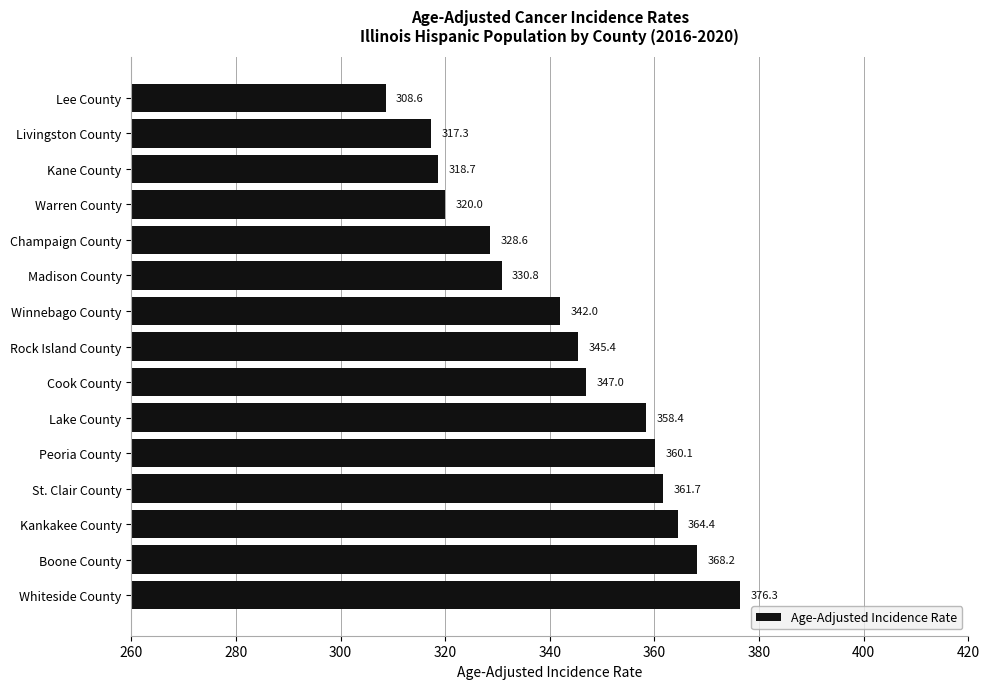

Reading bottom to top, list all the values displayed in this chart.

Whiteside County=376.3	Boone County=368.2	Kankakee County=364.4	St. Clair County=361.7	Peoria County=360.1	Lake County=358.4	Cook County=347.0	Rock Island County=345.4	Winnebago County=342.0	Madison County=330.8	Champaign County=328.6	Warren County=320.0	Kane County=318.7	Livingston County=317.3	Lee County=308.6